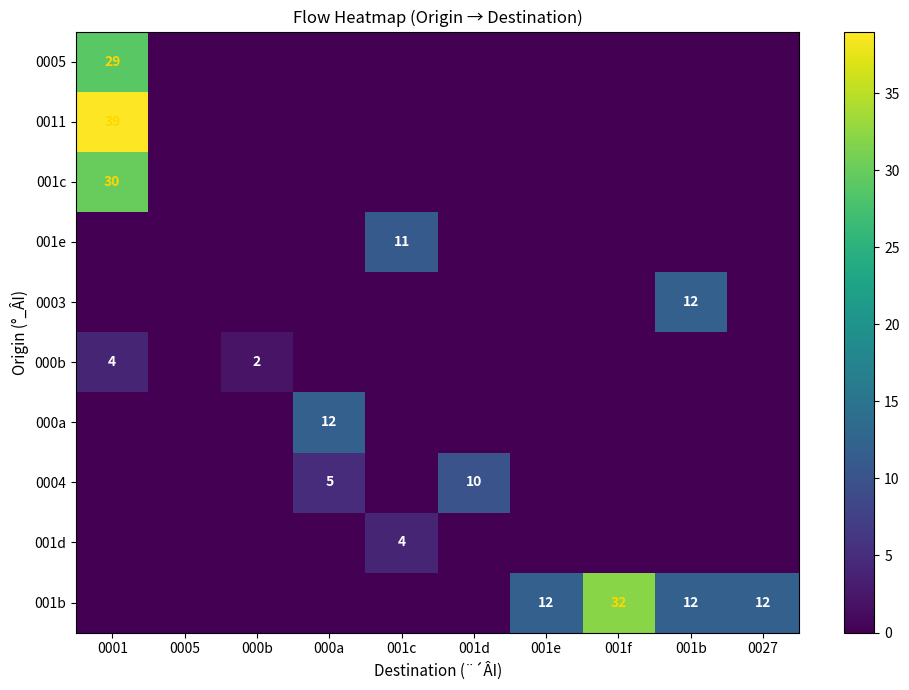

What is the sum of all 0011 values?

39